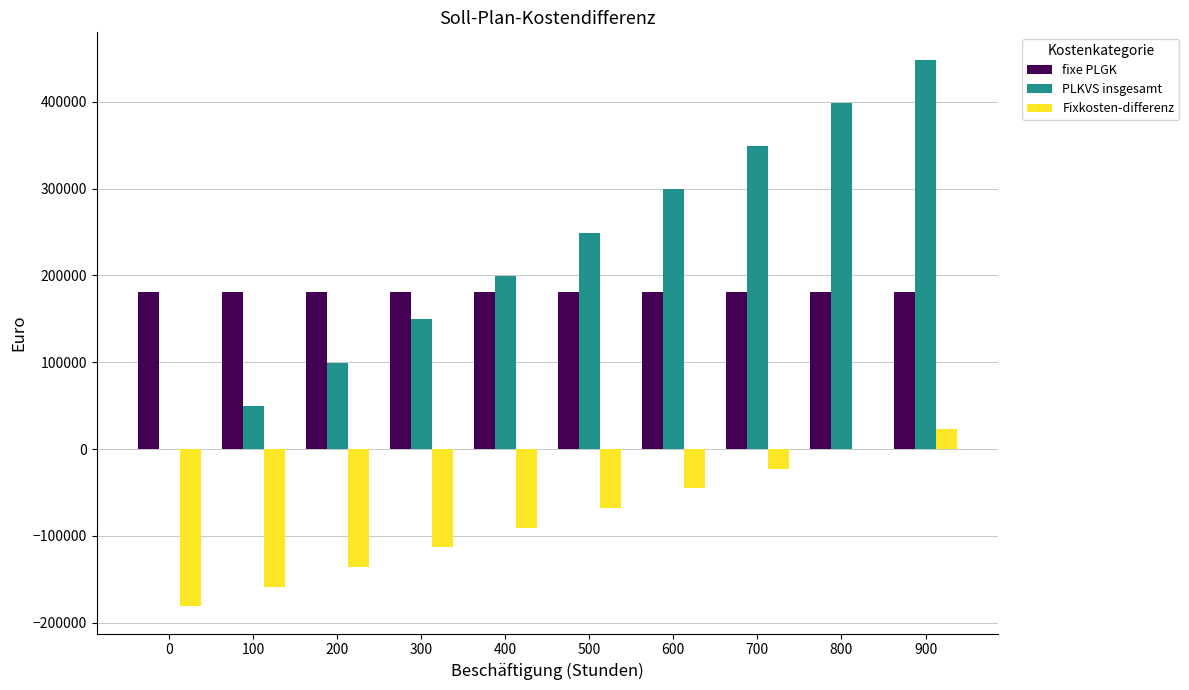

How many values in the Fixkosten-differenz series exceed -67875?

4